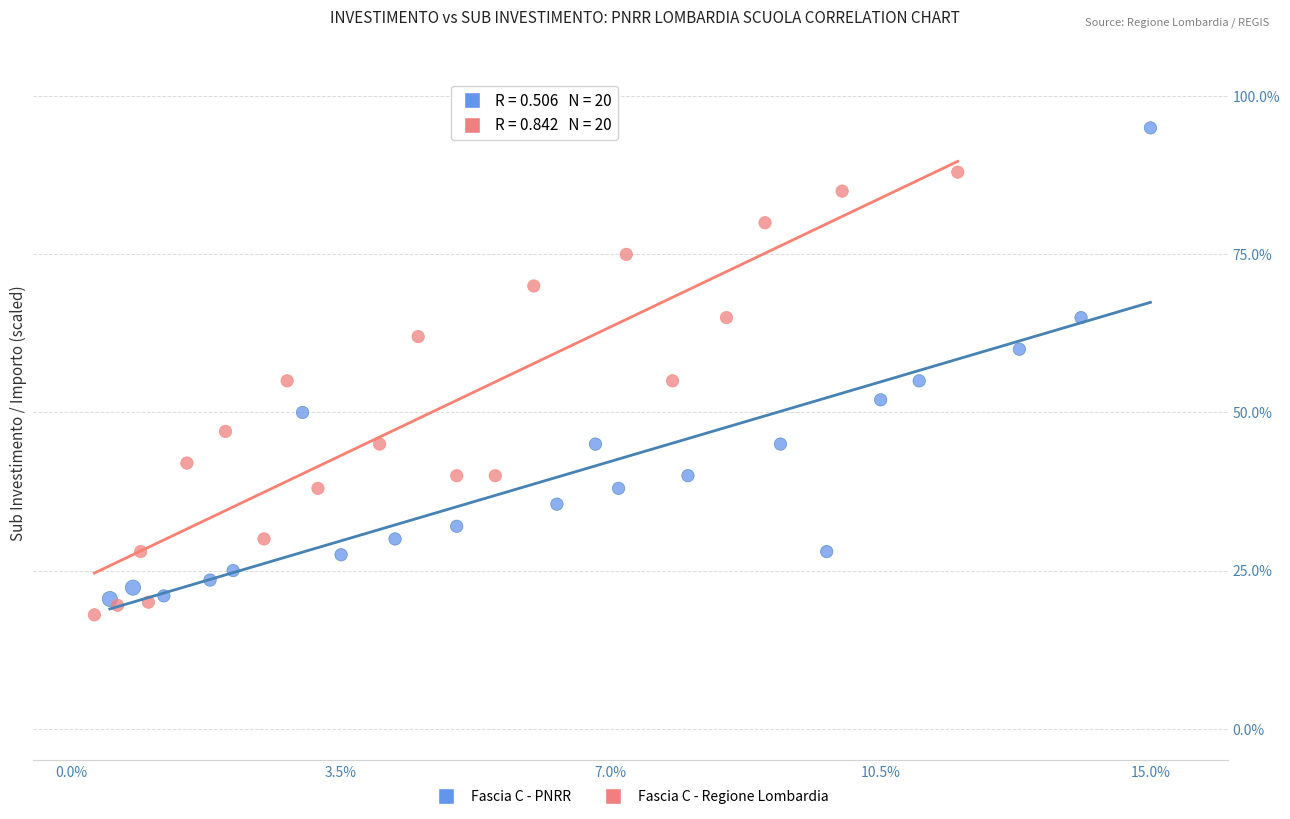

Which series reaches the maximum Y coordinate?

Fascia C - PNRR